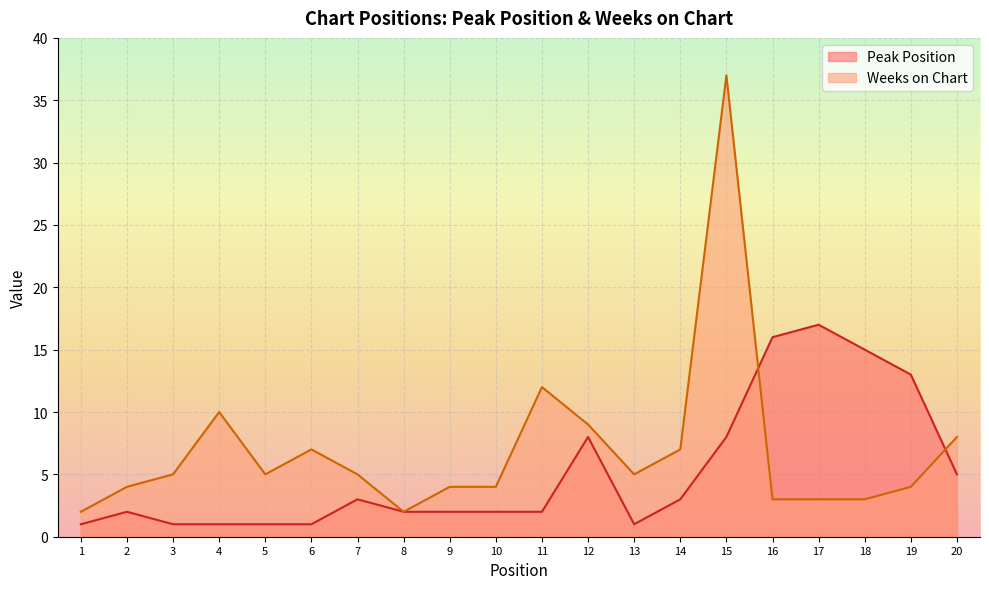

At how many categories does at least one series exceed 29?

1